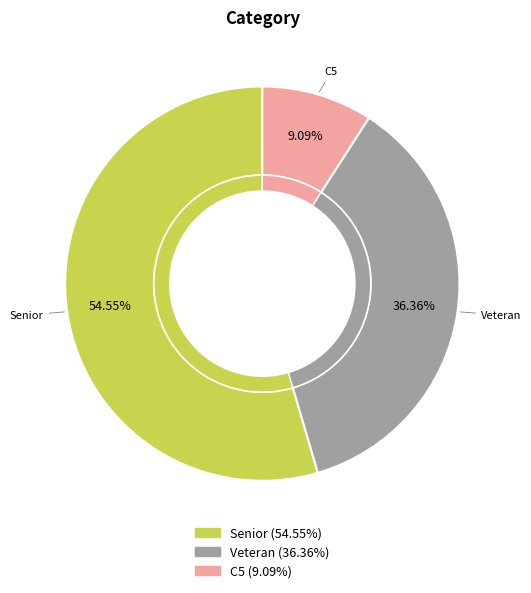

Is Senior the majority of the pie?

No